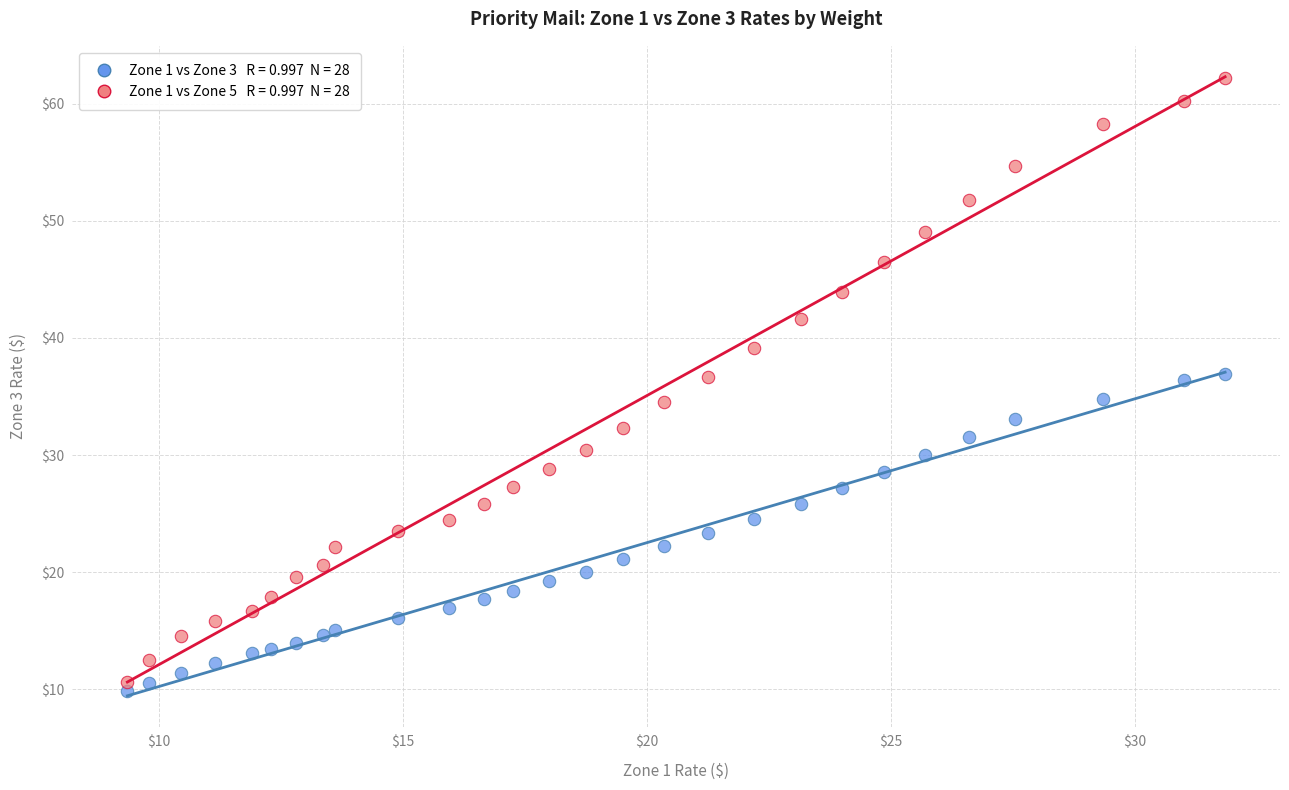

Across all data points, what is the range of X values (max minus min)?

22.5